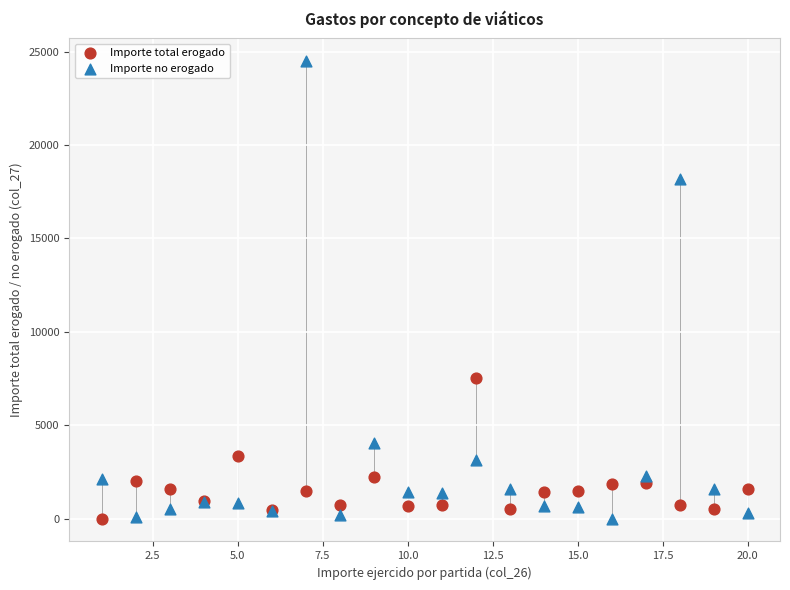

In the Importe no erogado series, what Y value is closest to 12239?

18155.9